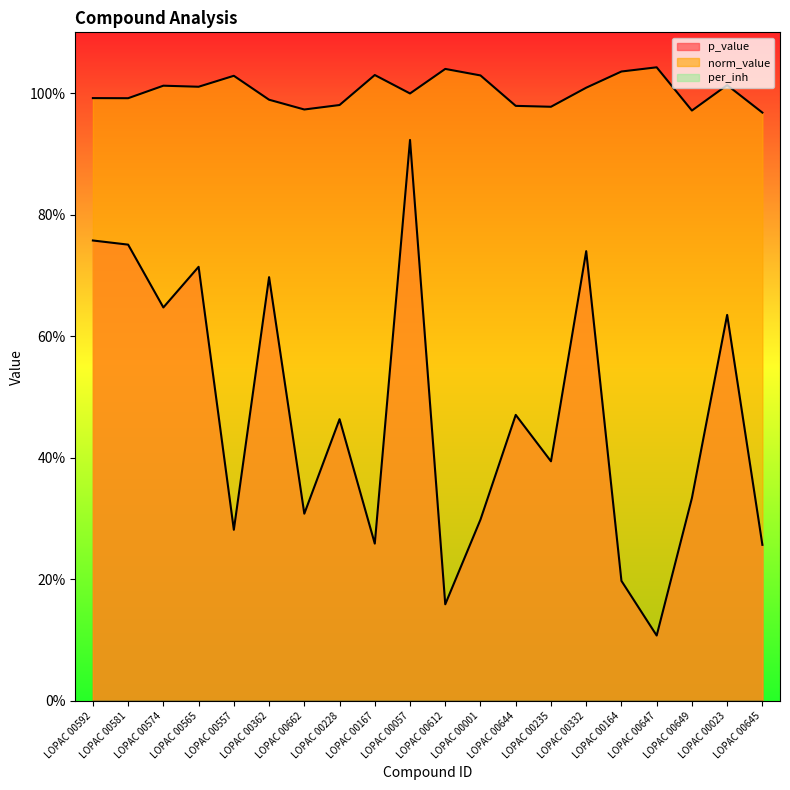

How many data points in norm_value are less than 1?

10